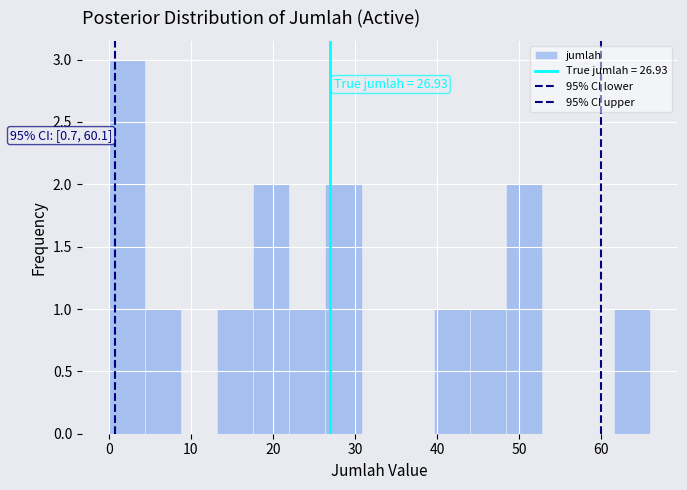

Over which range of the x-axis is the bar tallest?

0.0 to 4.4